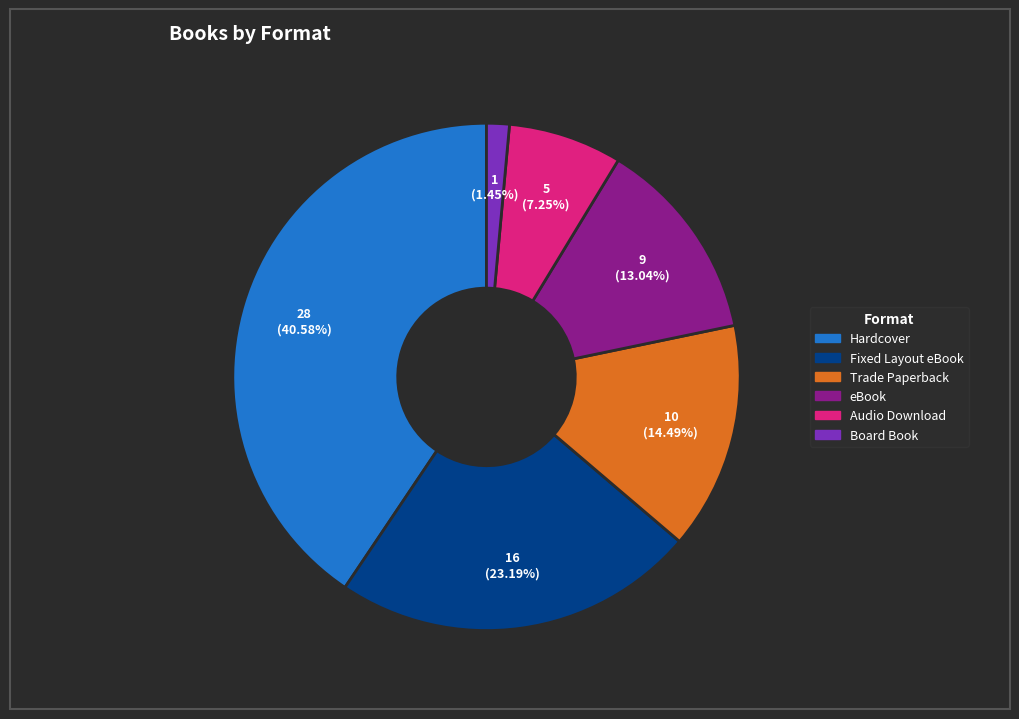

How many slices are in this pie chart?

6